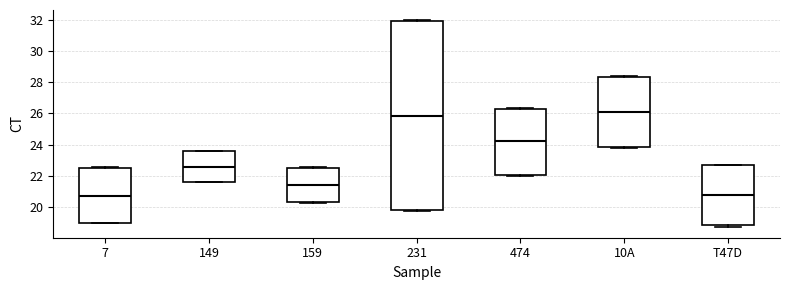

Where does the median line of the box for 231 sit on the y-axis? The values are not printed on the chart, so give them approximately, as read against the axis.

25.8